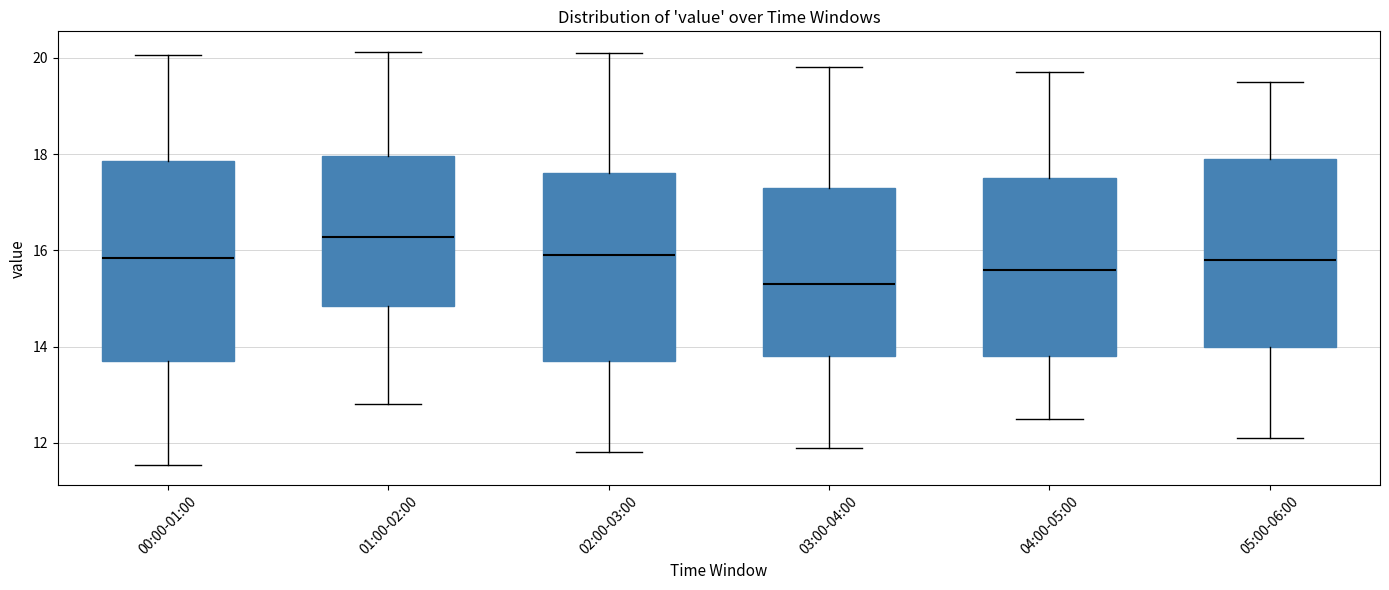

Where is the lower edge of the box for 03:00-04:00 on the y-axis? The values are not printed on the chart, so give them approximately, as read against the axis.

13.8